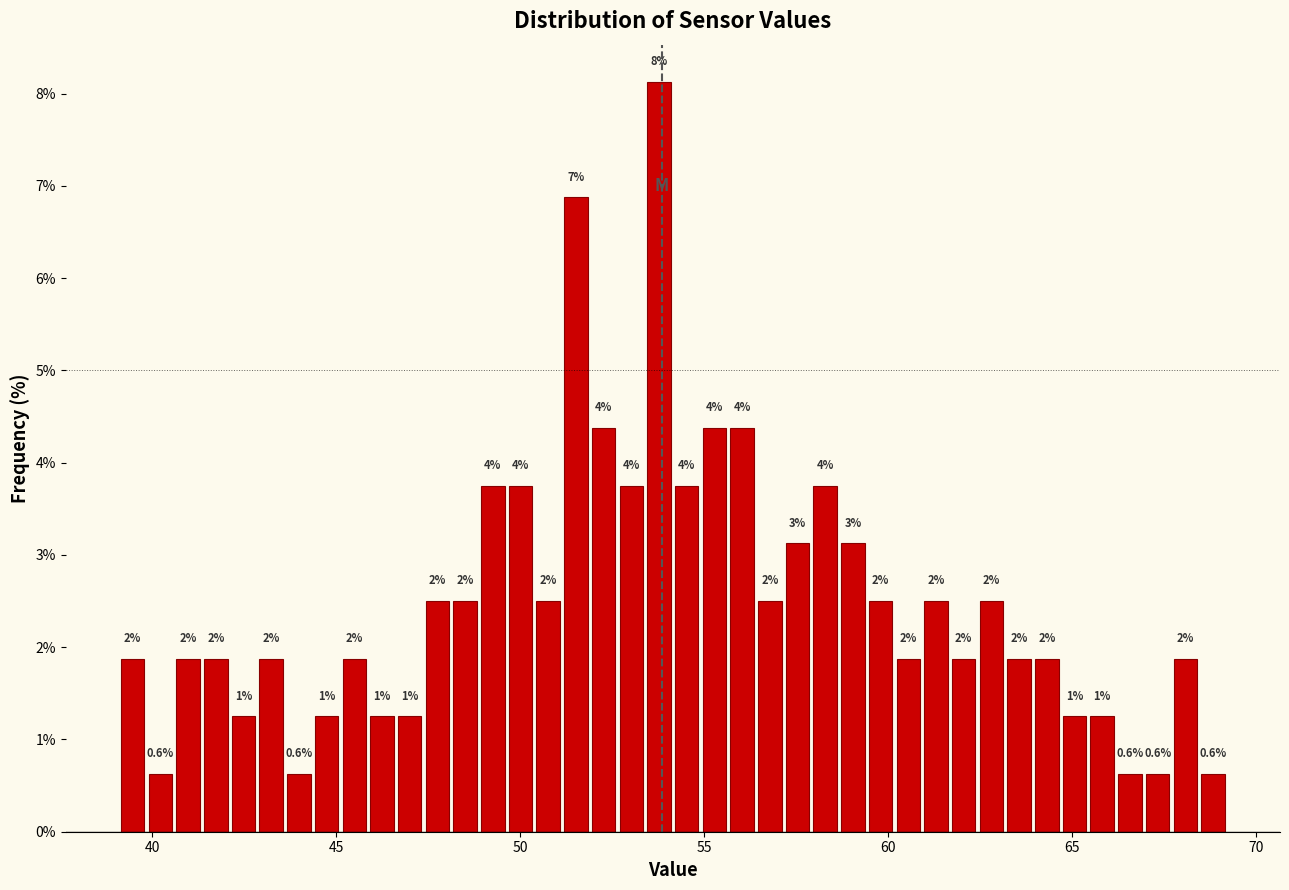

Read against the x-axis, roughly where is the centre of the tallest bar?

54.0